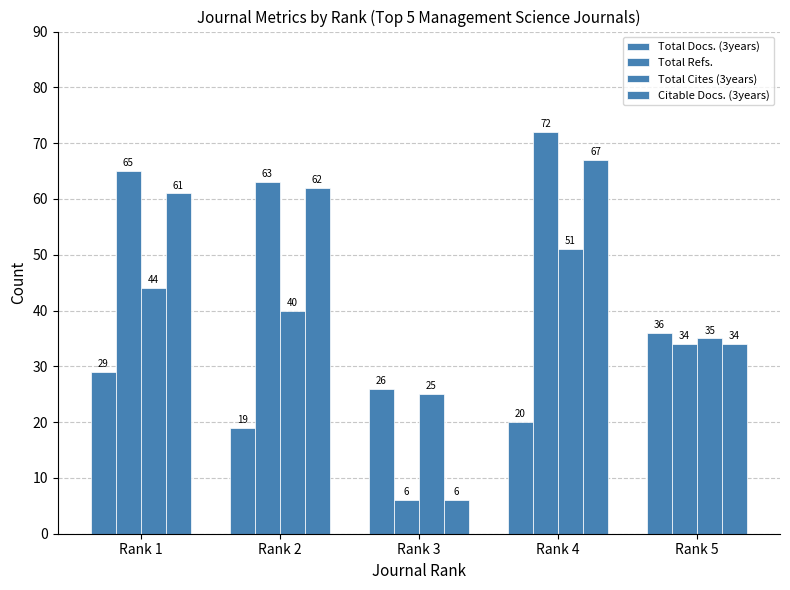

What is the approximate value of Total Cites (3years) at Rank 2, to the nearest 5?

40